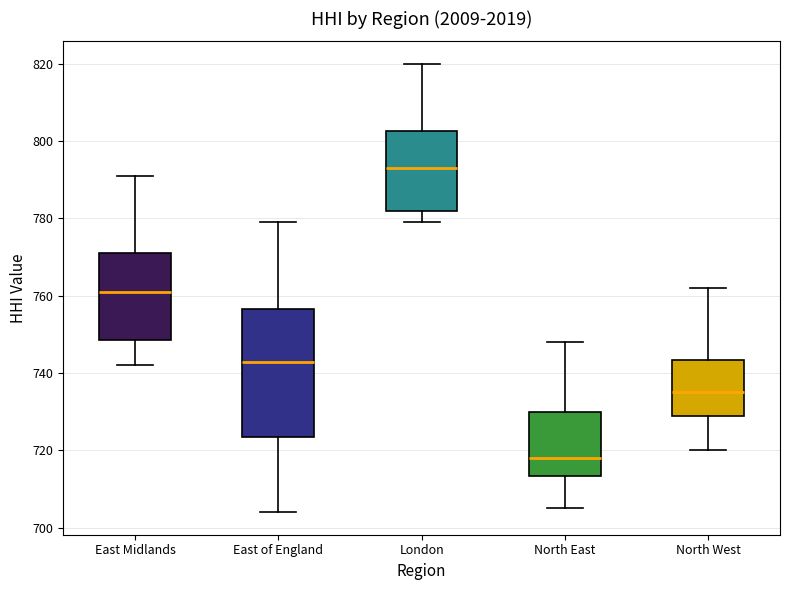

Which box's median line is the highest?

London